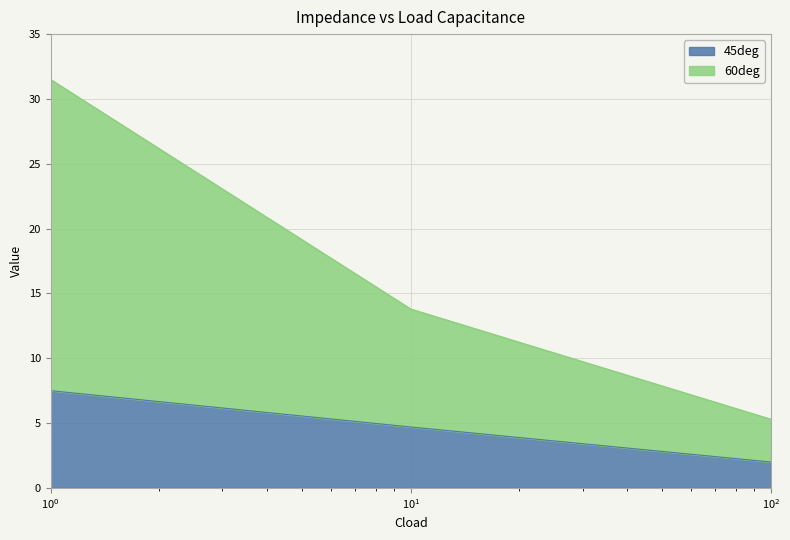

What is the sum of all 45deg values?

14.2